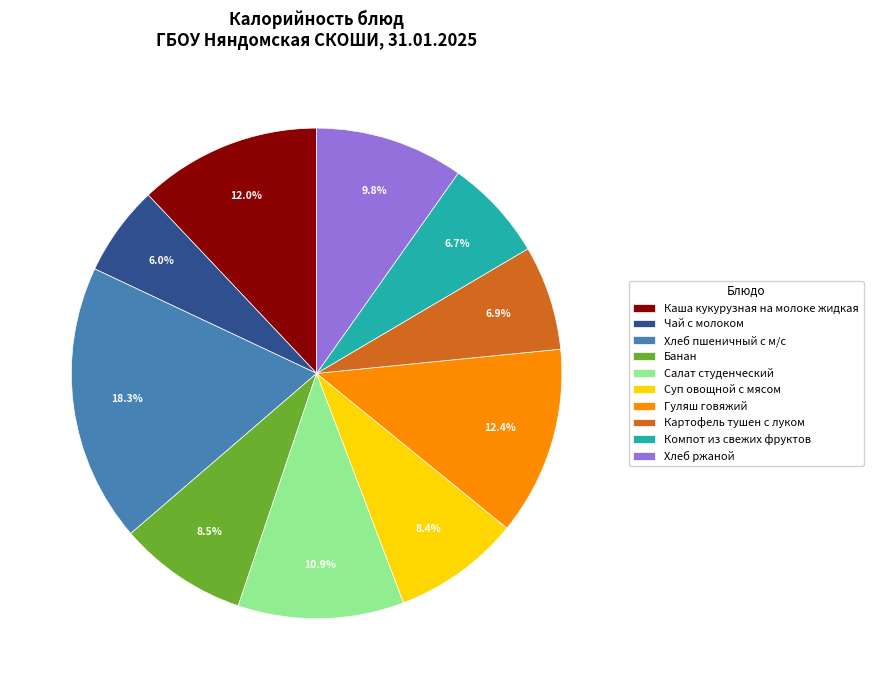

What is the smallest slice in the pie chart?

Чай с молоком